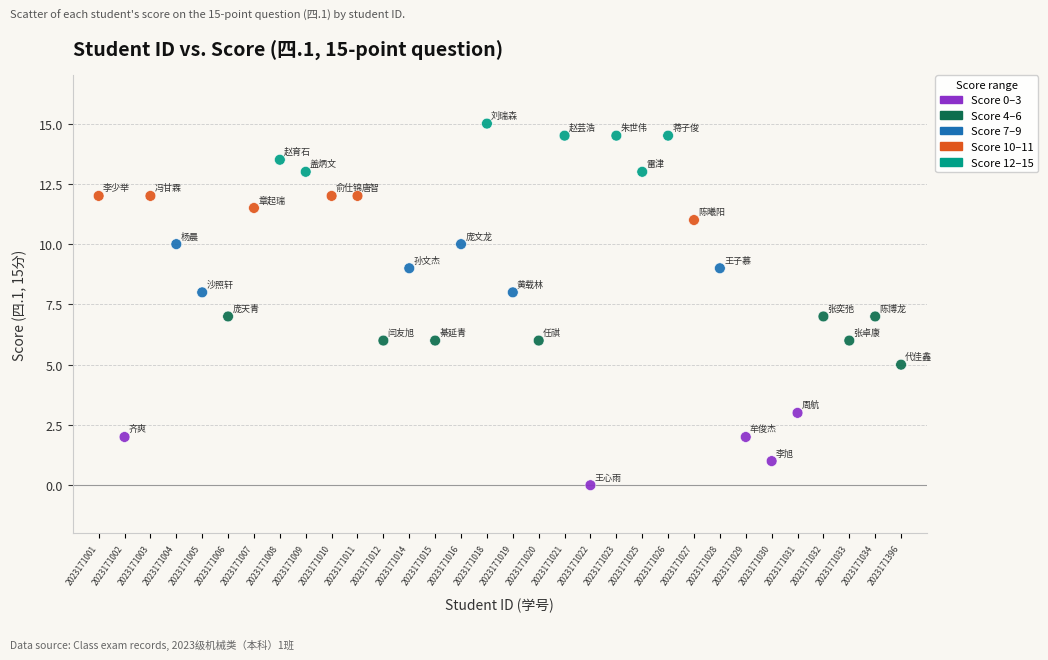

What is the range of Y values (max minus min)?

15.0